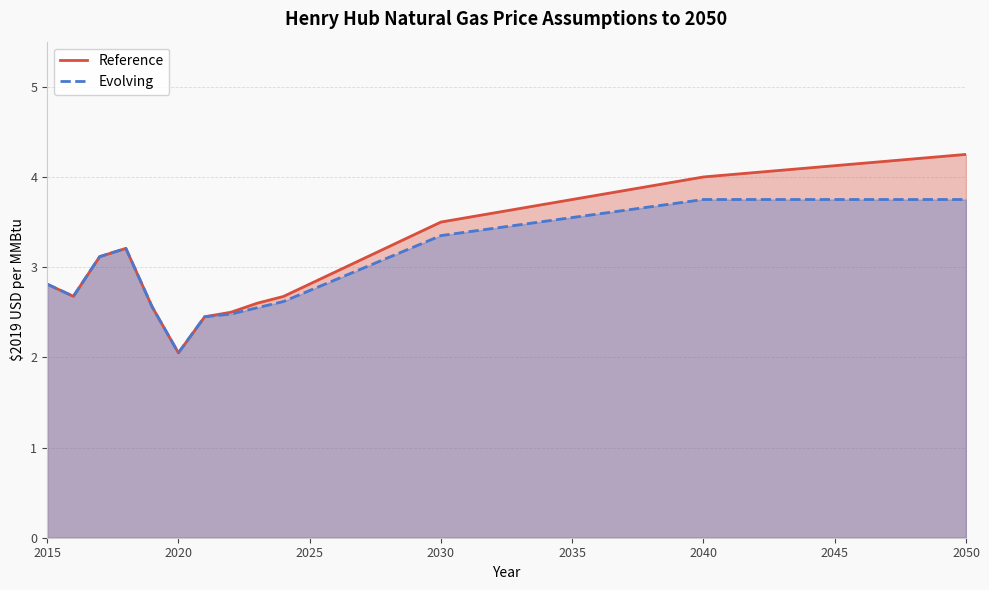

The Evolving series shows 1.5 at 2025. True or false?

False